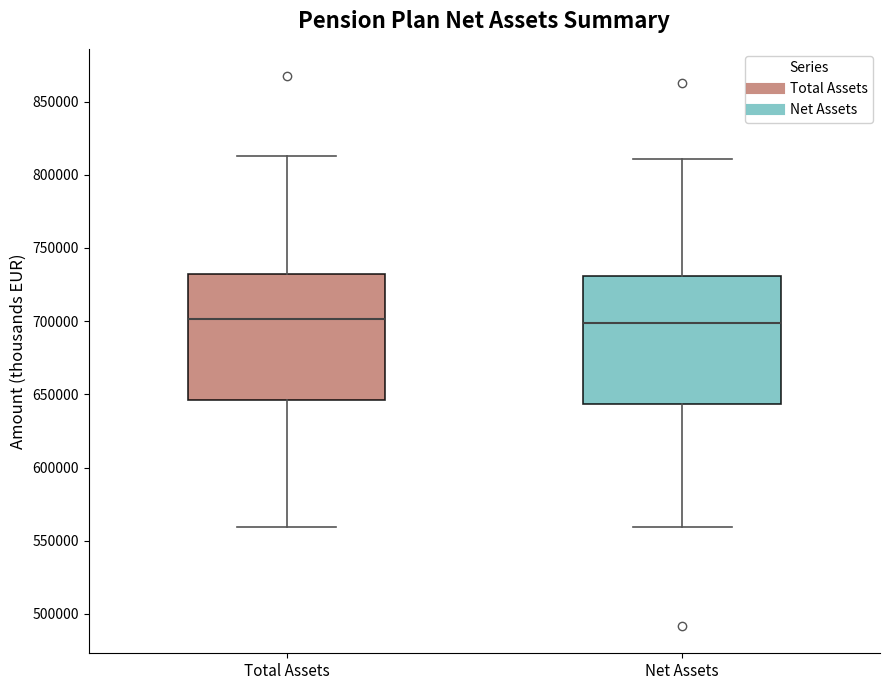

Reading left to right, read every box against the y-axis: the position of its median line, the range the box covers, and the ends of its whiskers. The values are not printed on the chart, so give them approximately, as read against the axis.

Total Assets: median 700000, box 645000 to 730000, whiskers 560000 to 815000
Net Assets: median 700000, box 645000 to 730000, whiskers 560000 to 810000